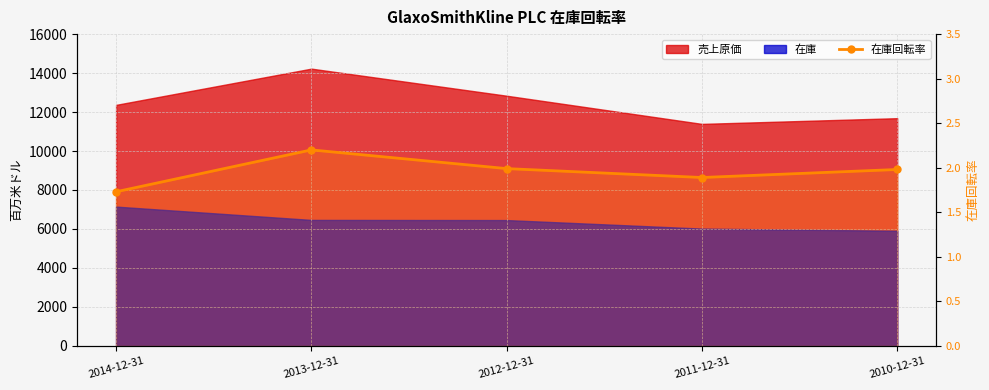

List the labels in order of value, largest first.

2013-12-31, 2012-12-31, 2010-12-31, 2011-12-31, 2014-12-31